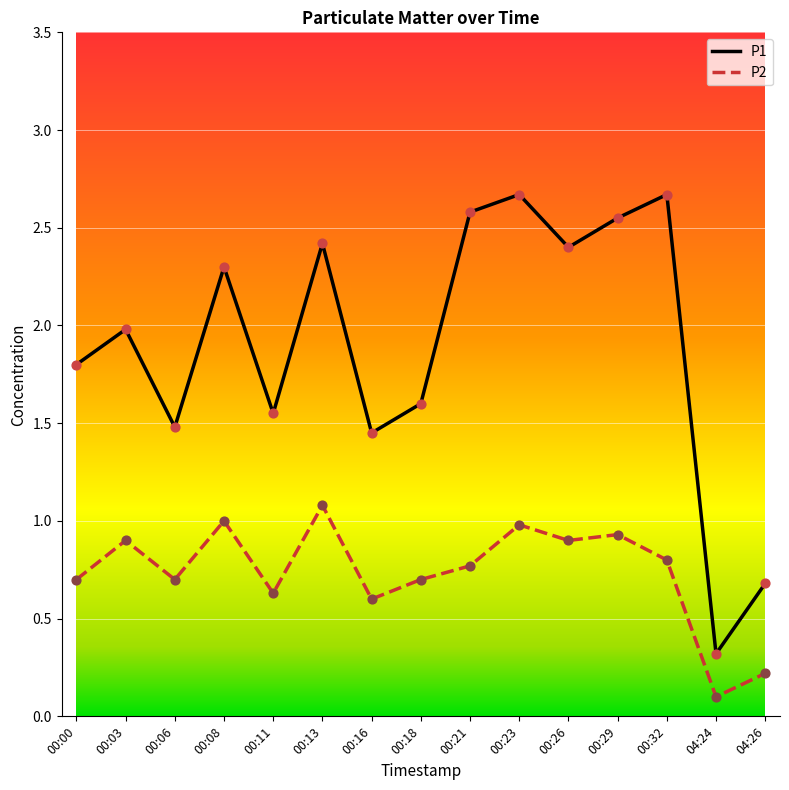

At which category is the sum across all series the highest?

00:23